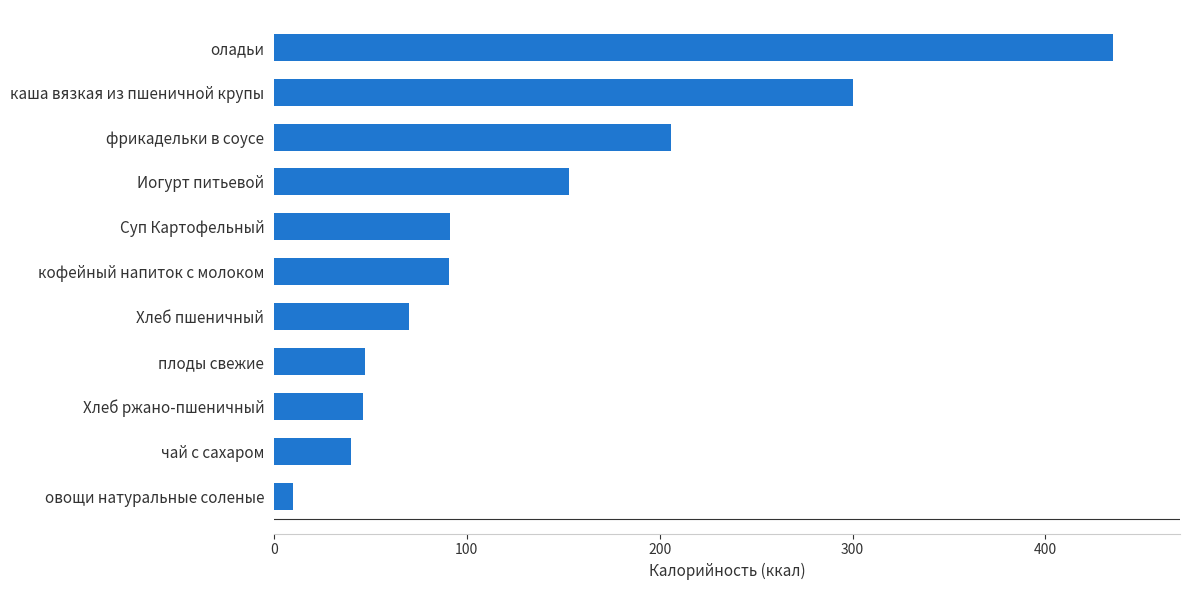

Which has a higher value, Хлеб пшеничный or овощи натуральные соленые?

Хлеб пшеничный